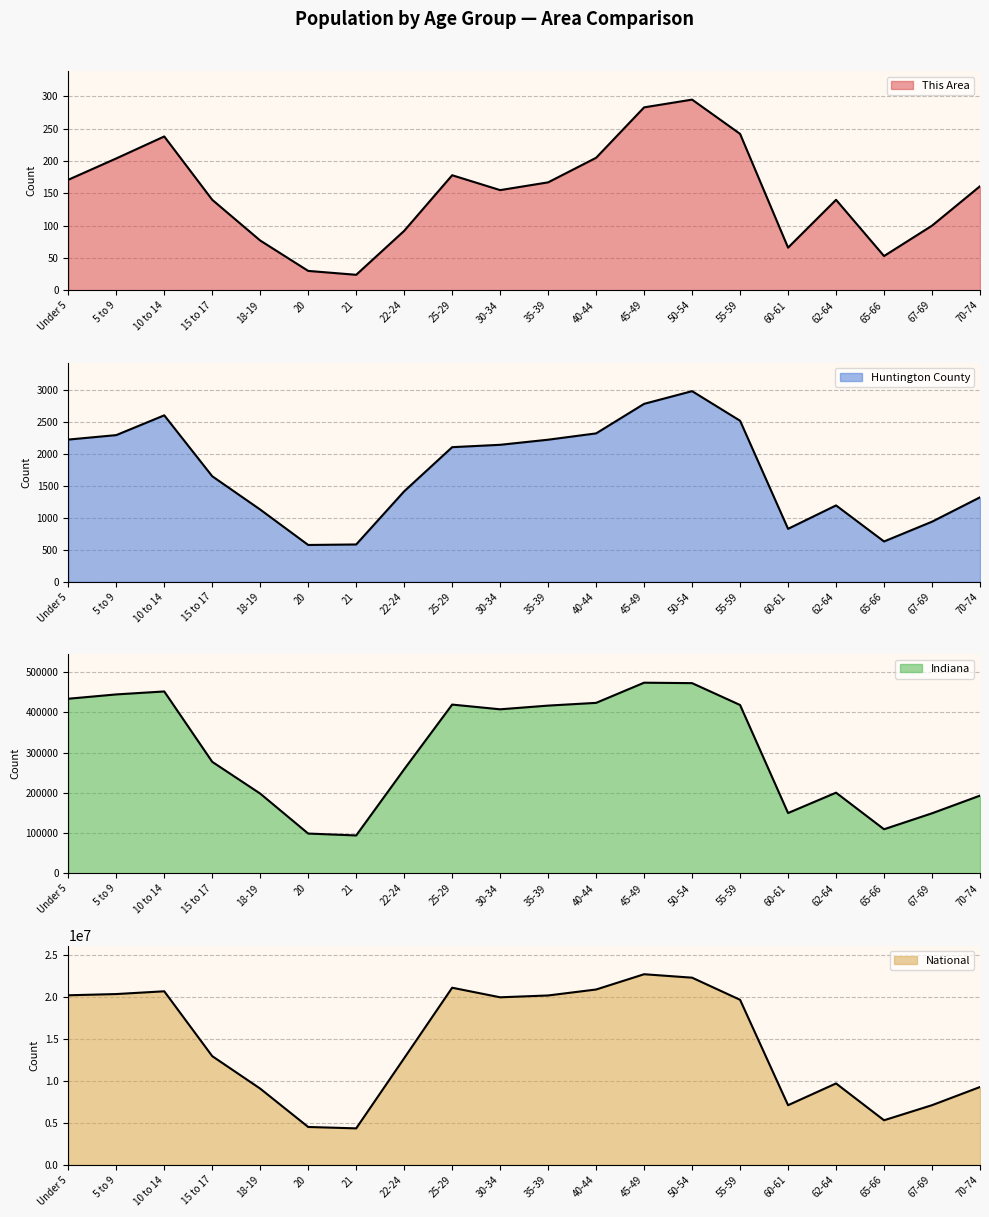

At how many categories does at least one series exceed 4623543?

18